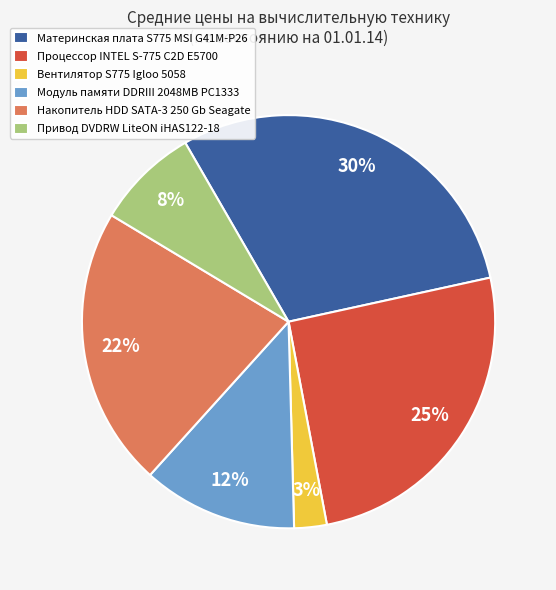

What percentage is the Накопитель HDD SATA-3 250 Gb Seagate slice, to the nearest percent?

22%